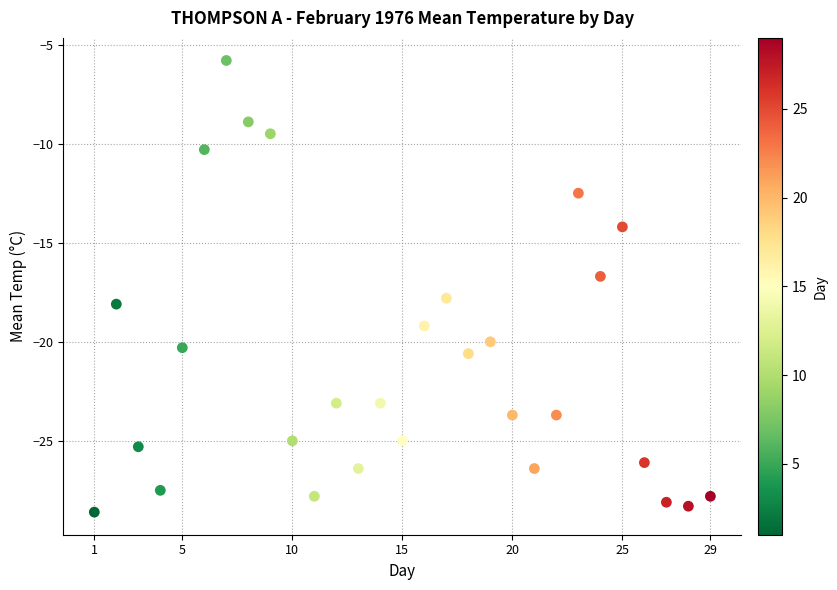

What is the range of Y values (max minus min)?

22.8